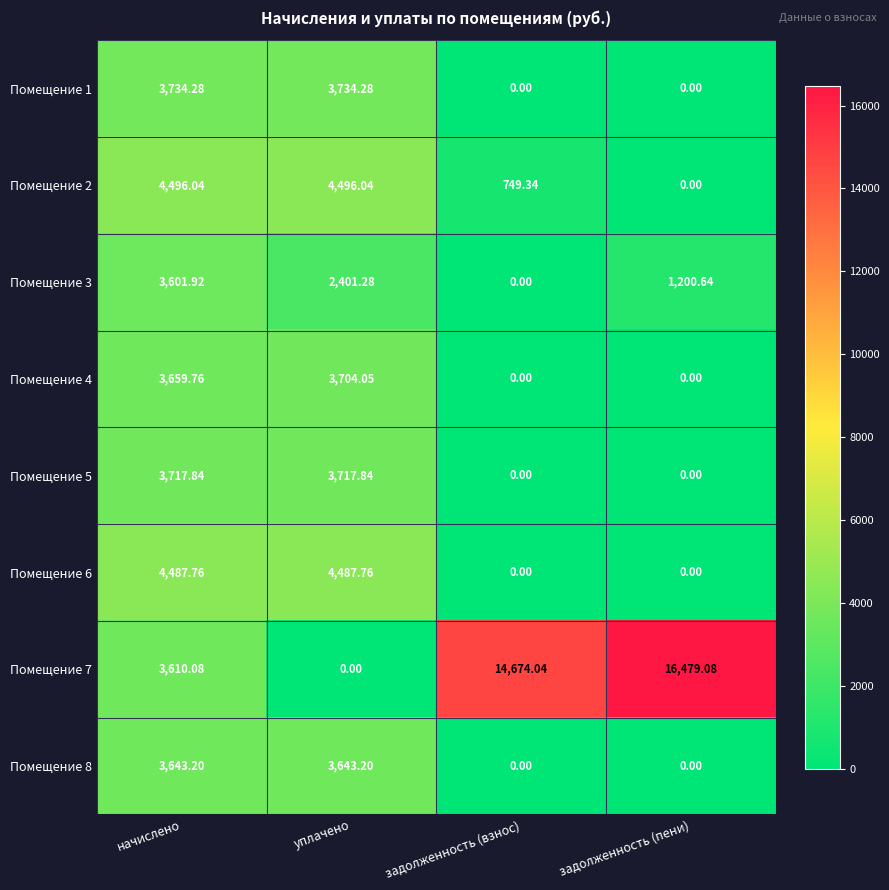

At which label does Помещение 5 first exceed 3717?

начислено